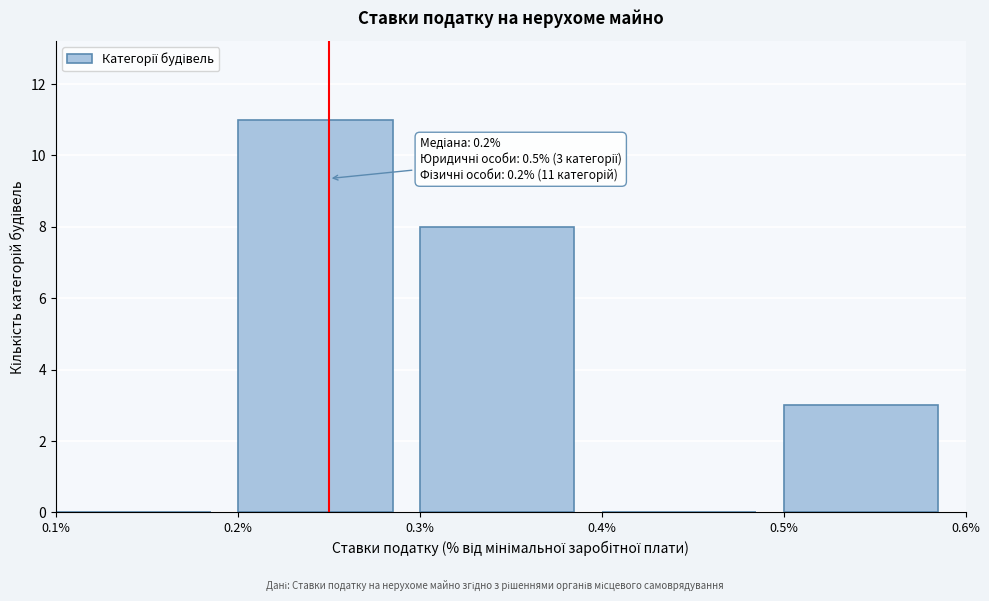

Which range on the x-axis has the tallest bar?

0.2% to 0.3%